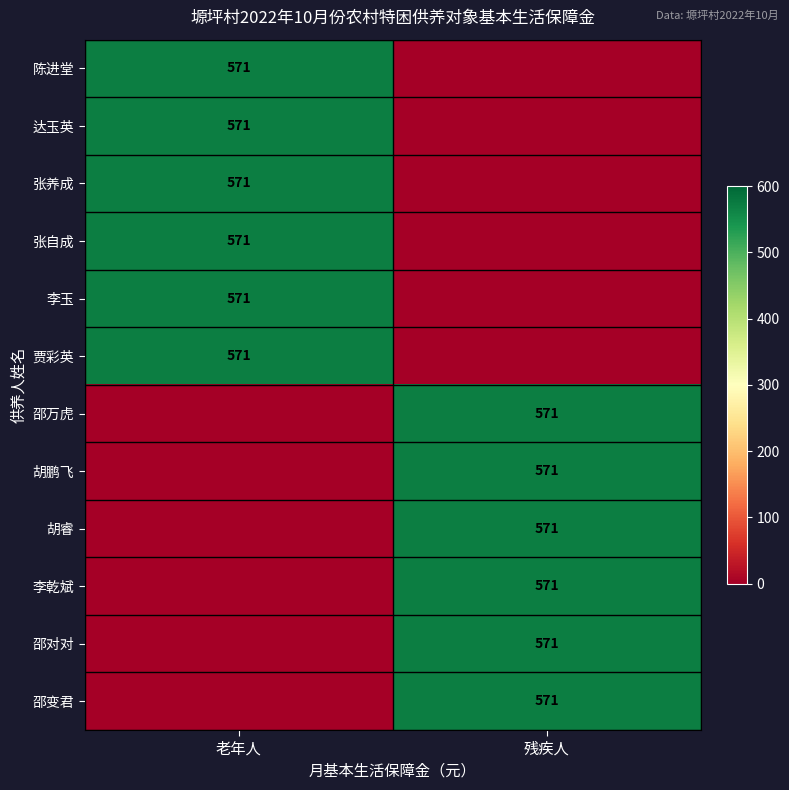

True or false: 贾彩英 has a value of 571 at 老年人.

True